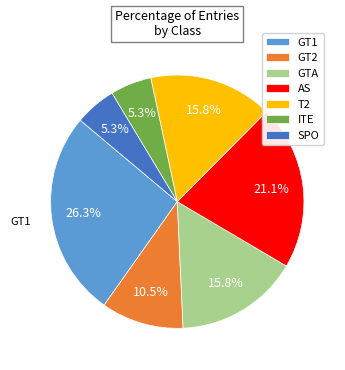

What is the ratio of the value at ITE to the value at GT2?

0.5